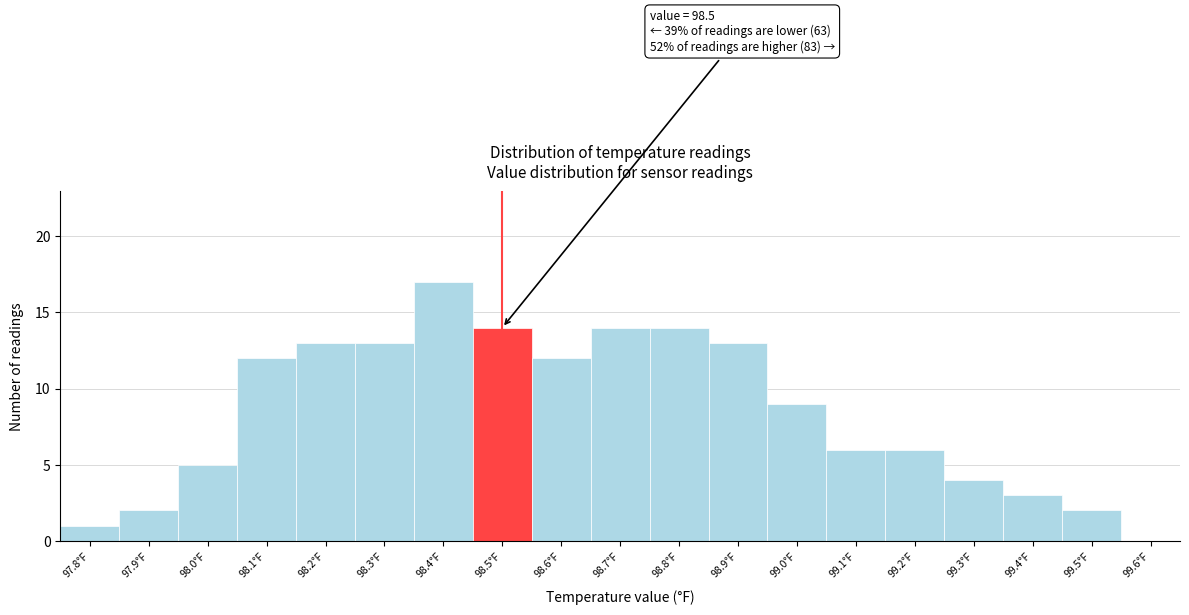

Which range on the x-axis has the tallest bar?

98.35 to 98.45